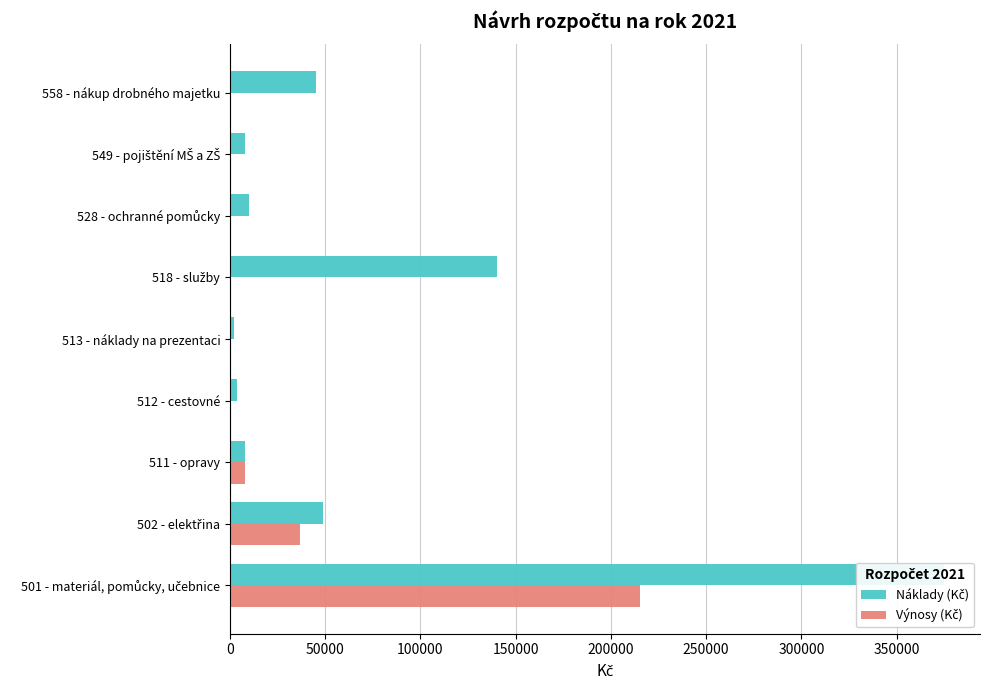

What is the maximum value shown in the chart?

375000